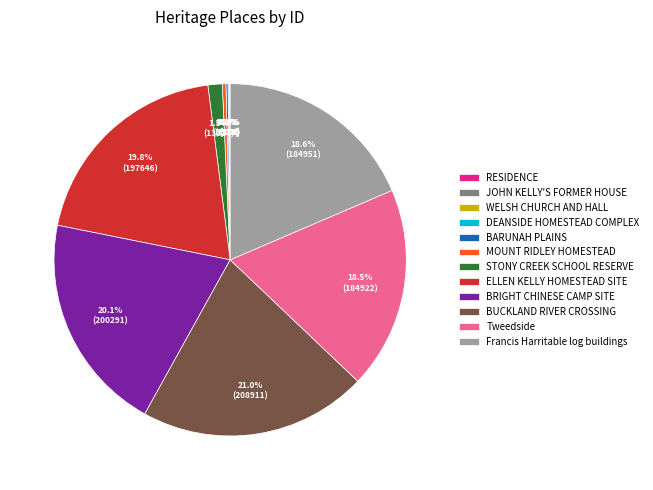

How much of the chart is everything except BRIGHT CHINESE CAMP SITE?

79.9%